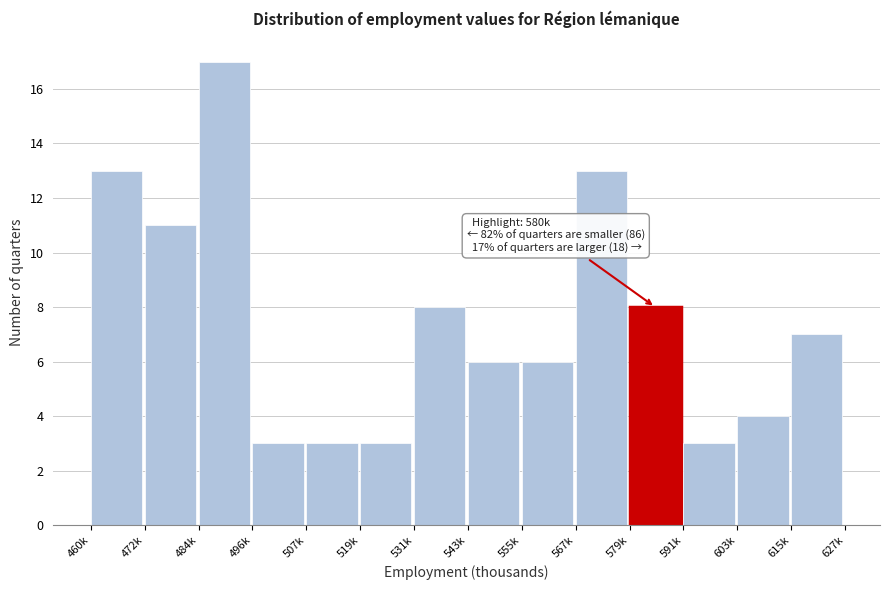

Reading left to right, list all the values displayed in this chart.

13	11	17	3	3	3	8	6	6	13	8	3	4	7